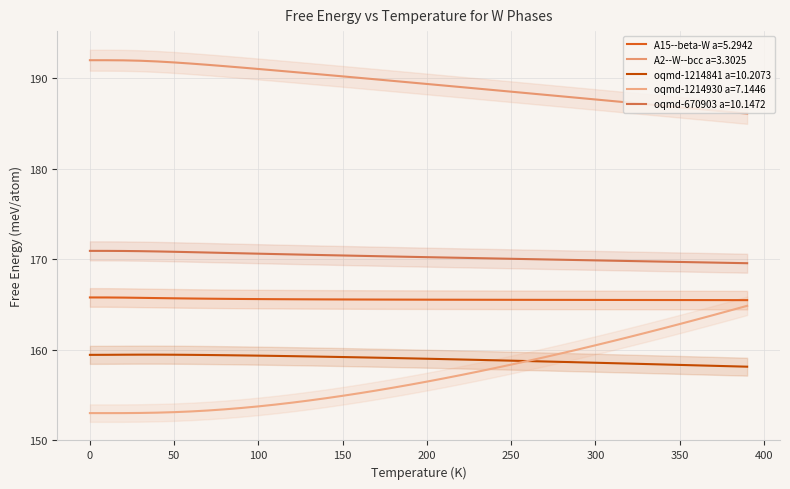

What is the difference between the second highest and second lowest values in the A15--beta-W a=5.2942 series?

0.3